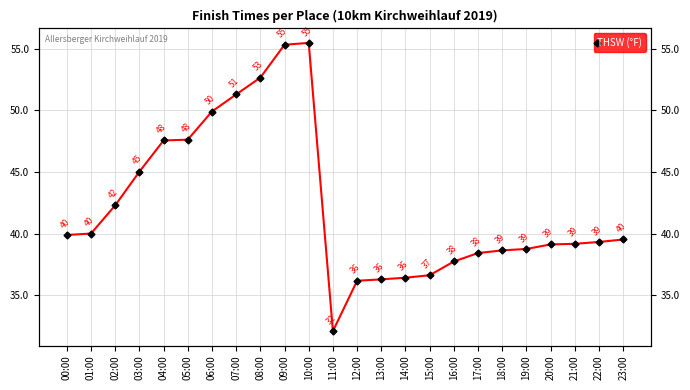

At which category does the data reach its first local valley?

11:00